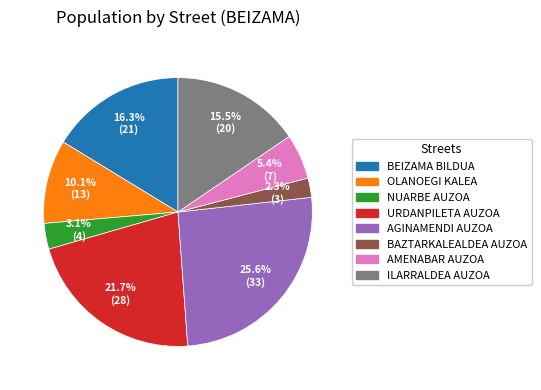

To the nearest percent, what is the average slice percentage?

12%